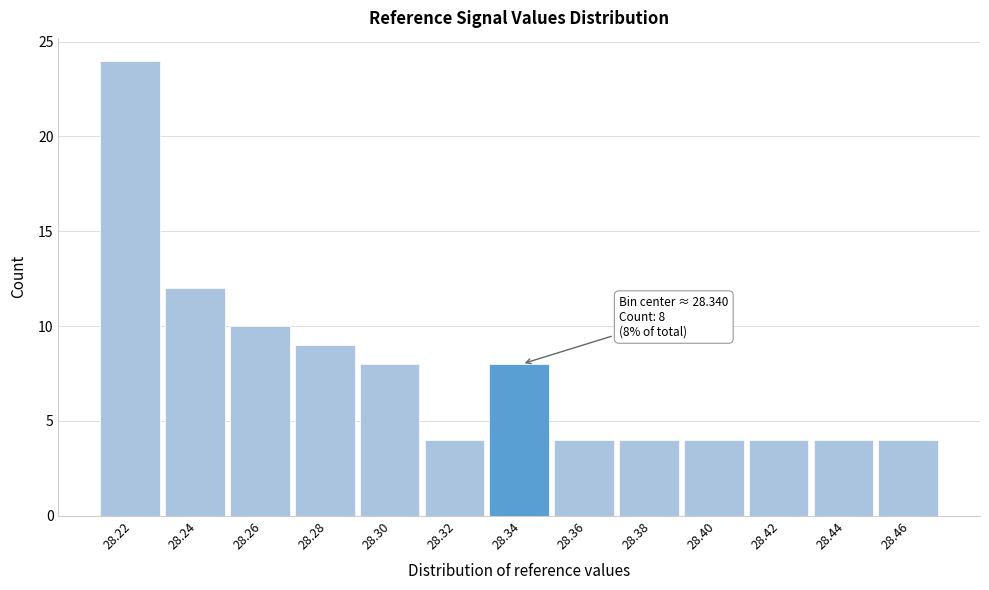

Over which range of the x-axis is the bar tallest?

28.21 to 28.23